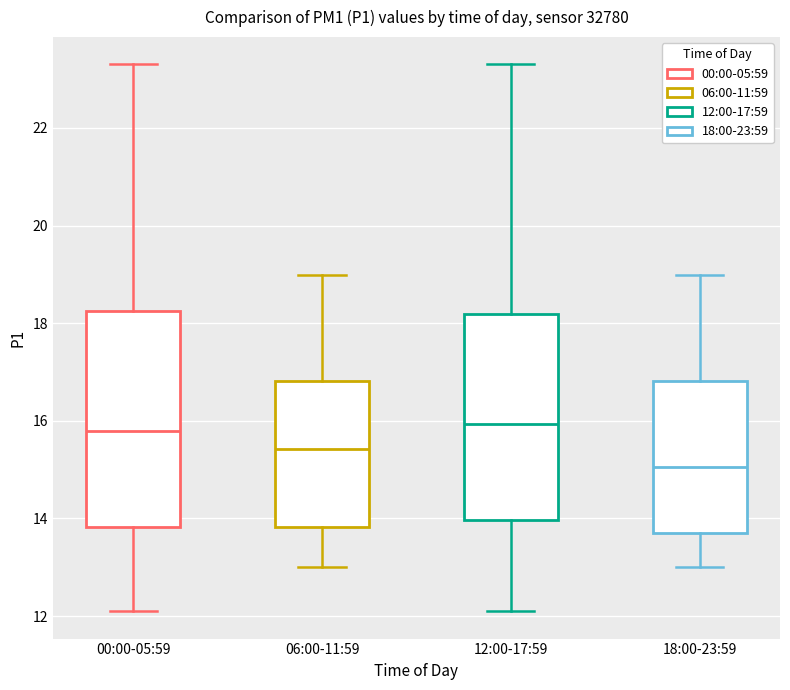

Where is the lower edge of the box for 18:00-23:59 on the y-axis? The values are not printed on the chart, so give them approximately, as read against the axis.

13.6